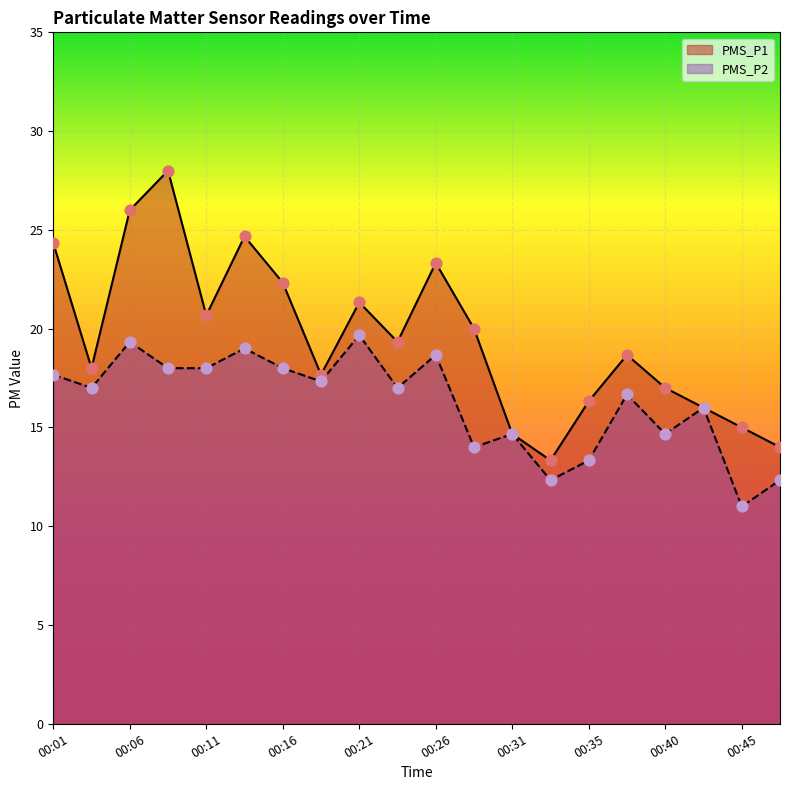

Which series reaches the maximum Y coordinate?

PMS_P1